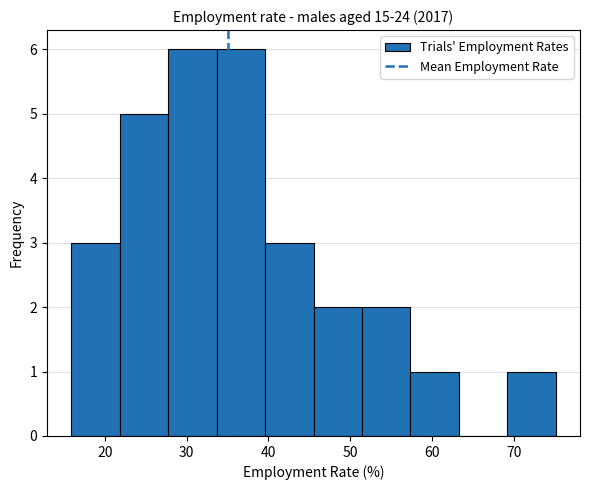

Reading left to right, list every bar in this chart as the range it spans on the x-axis followed by its height. Neither the bar edges nor the heights are printed on the chart, so give them approximately, as read against the axes.

16 to 22: 3
22 to 28: 5
28 to 34: 6
34 to 40: 6
40 to 46: 3
46 to 51: 2
51 to 57: 2
57 to 63: 1
63 to 69: 0
69 to 75: 1